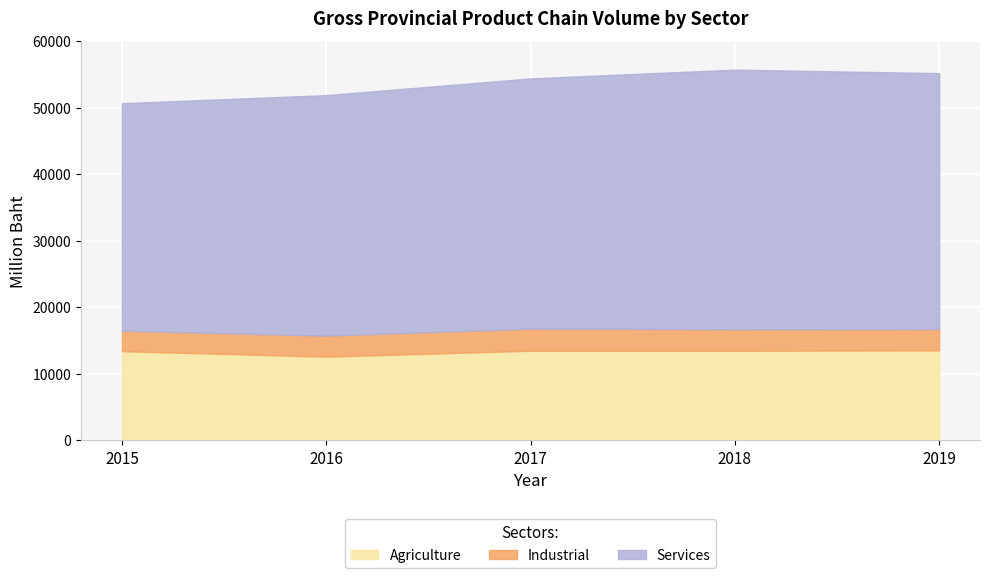

List the series in order of their overall mean, lowest first.

Industrial, Agriculture, Services